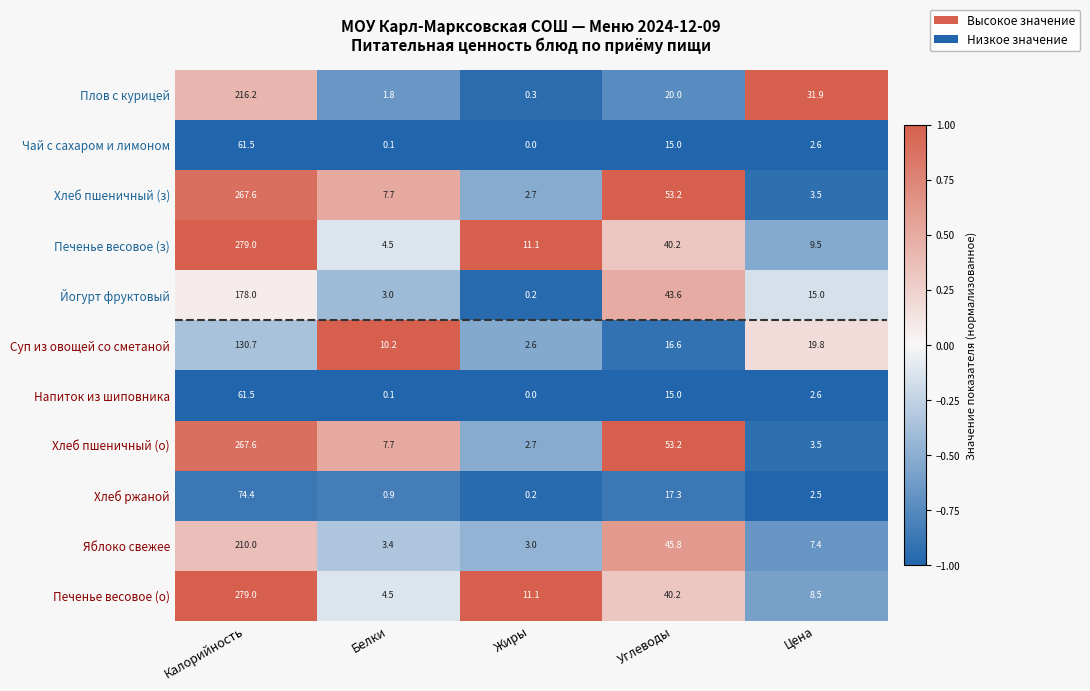

Which label corresponds to the largest value in the chart?

Калорийность